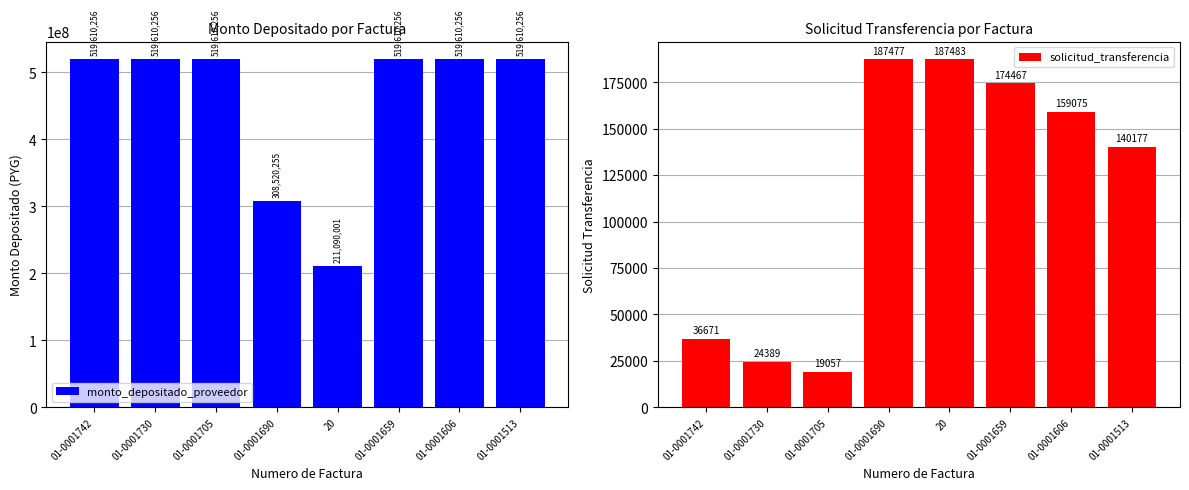

Reading right to left, extract all data points from this chart.

monto_depositado_proveedor: 519610256	519610256	519610256	211090001	308520255	519610256	519610256	519610256
solicitud_transferencia: 140177	159075	174467	187483	187477	19057	24389	36671